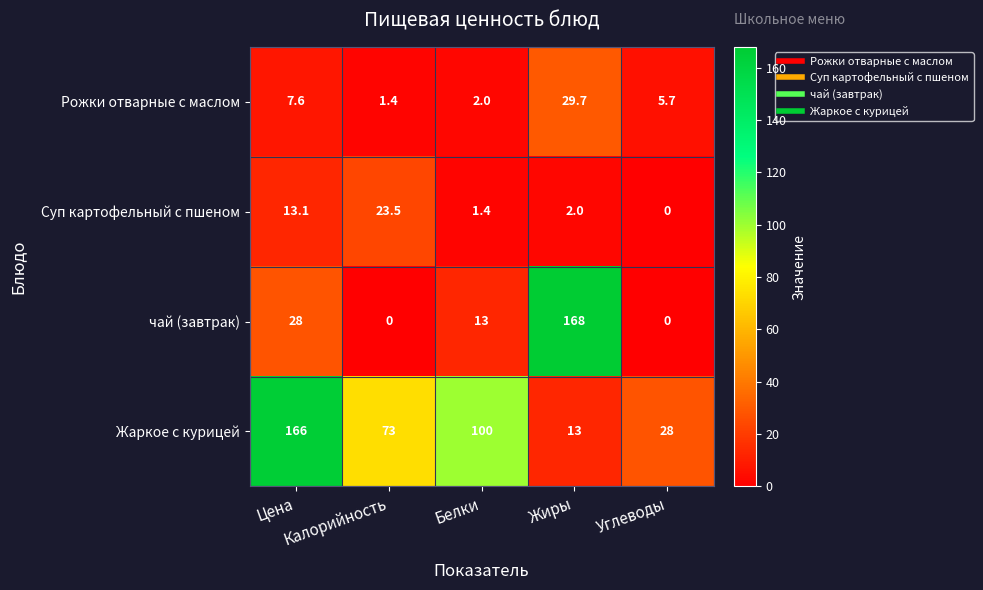

Which series has the largest total across all categories?

Жаркое с курицей